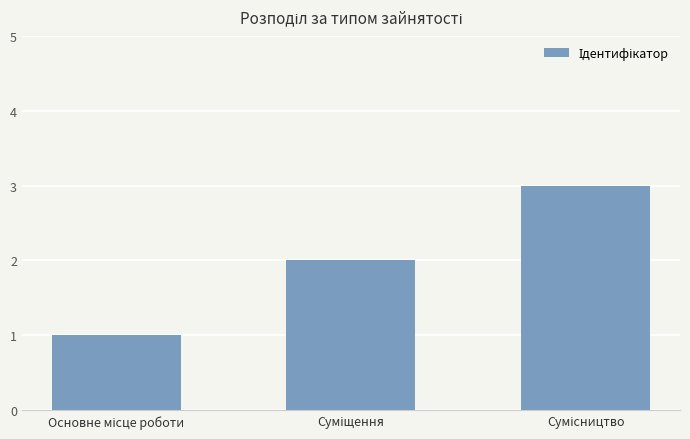

What is the maximum value shown in the chart?

3